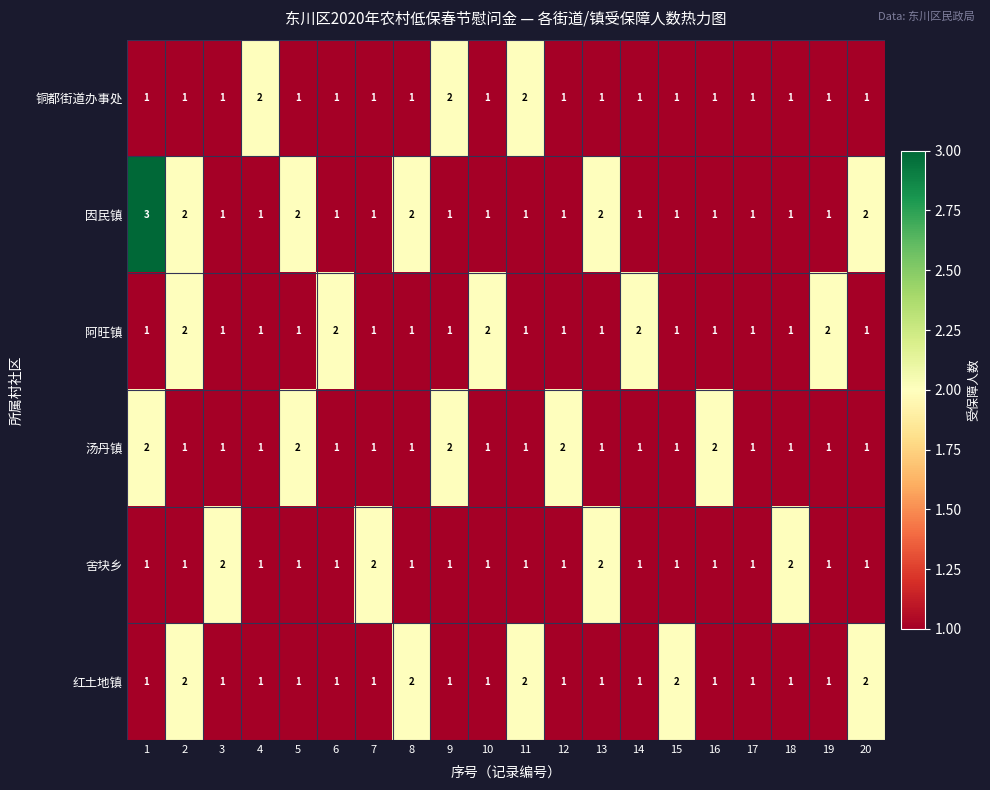

What is the maximum value shown in the chart?

3